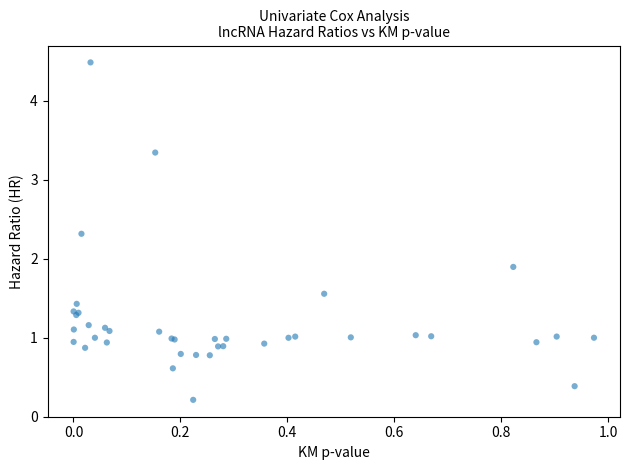

What Y value in the scatter plot is closest to 2?

1.9